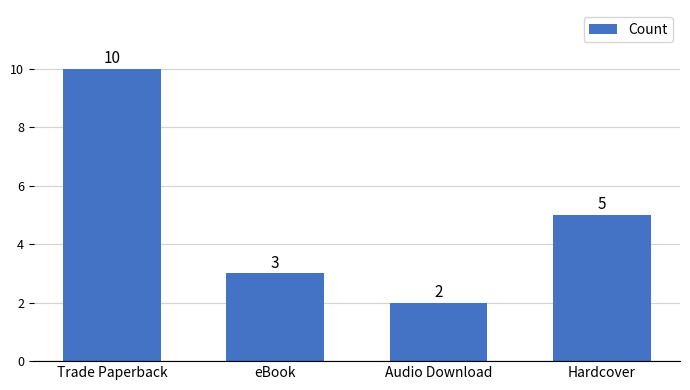

How many values are between 3 and 10?

3